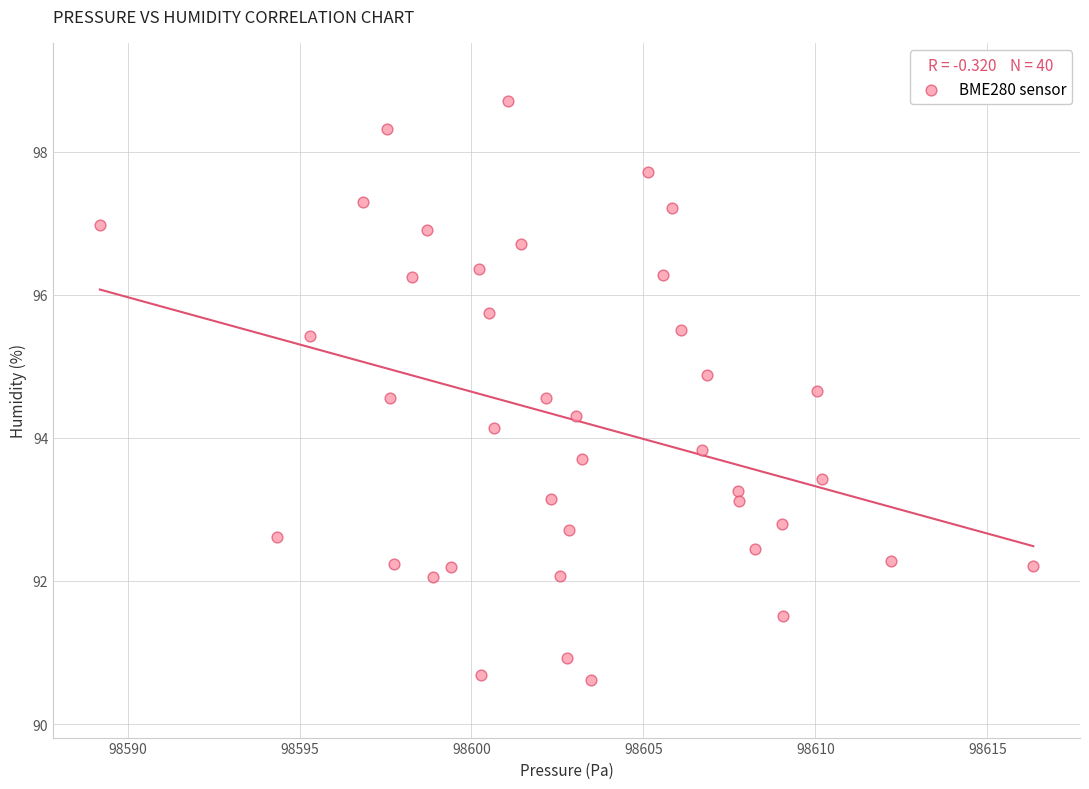

What is the range of Y values (max minus min)?

8.1